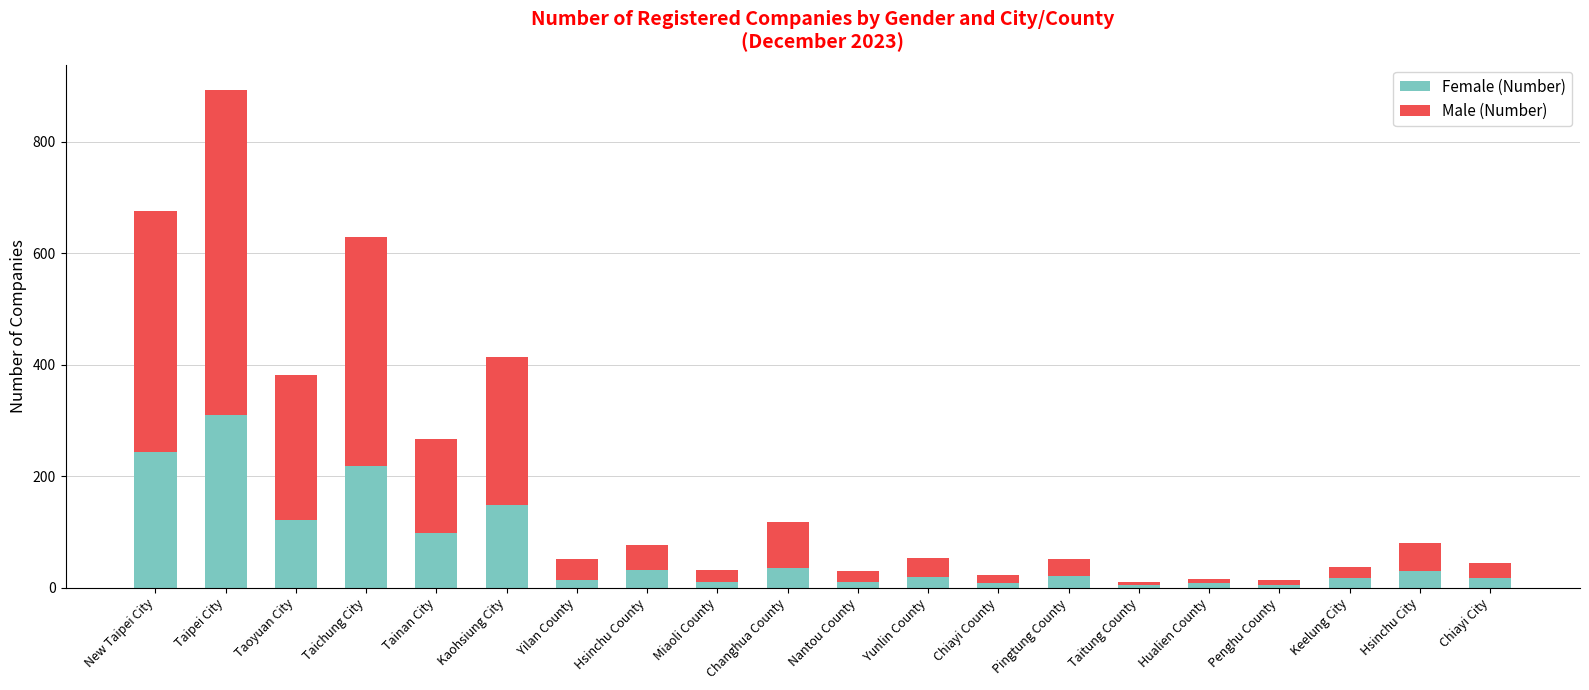

What is the total value across all series at Taitung County?

11